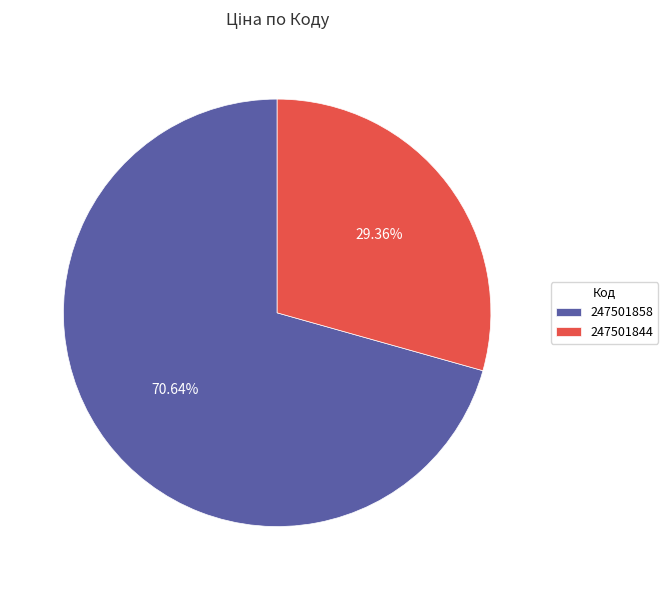

True or false: 247501844 accounts for 29% of the total.

True